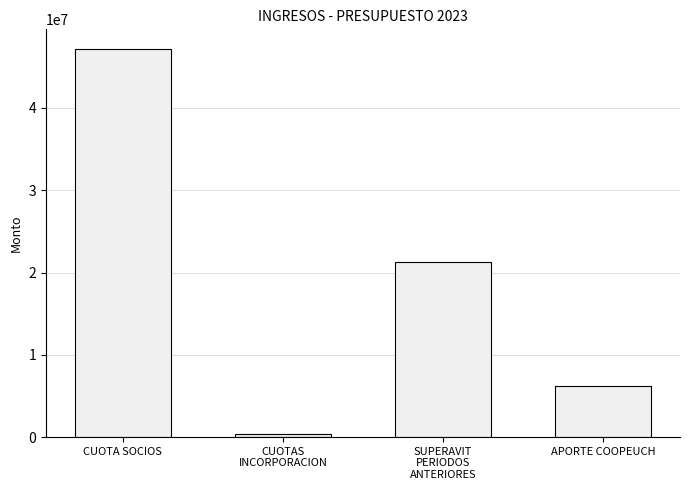

Reading left to right, what are all the values shown in this chart?

47195076	384000	21281004	6240000